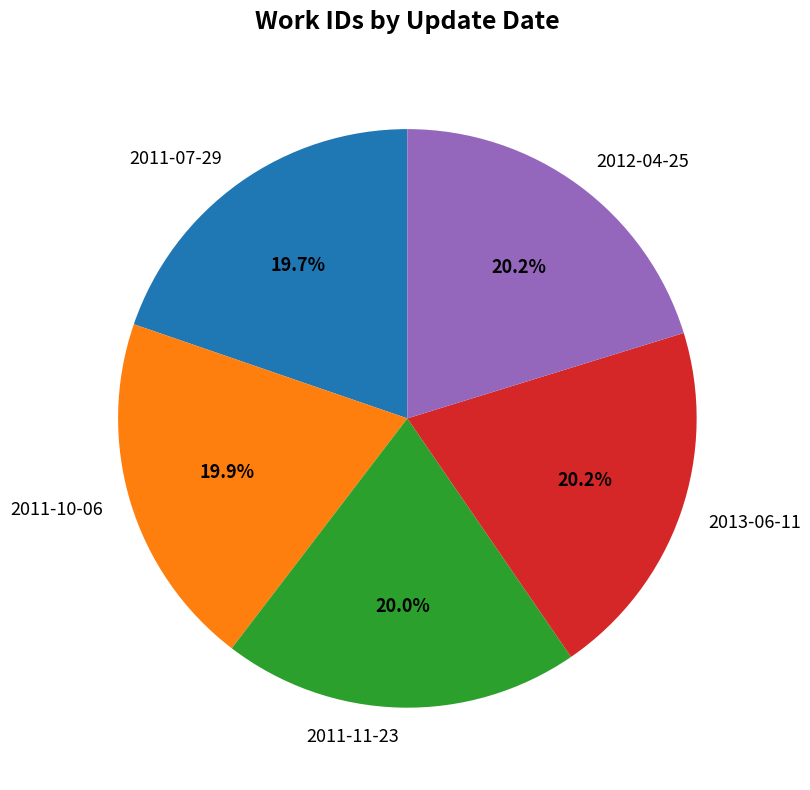

To the nearest percent, what is the average slice percentage?

20%